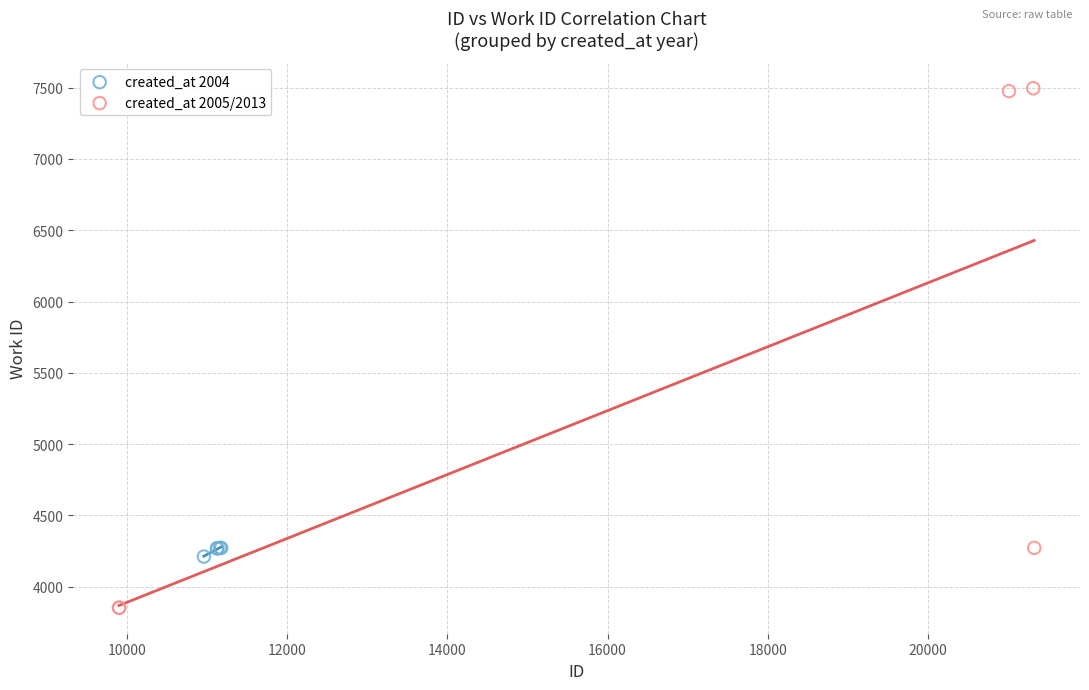

What are all the series names shown in the legend?

created_at 2004, created_at 2005/2013